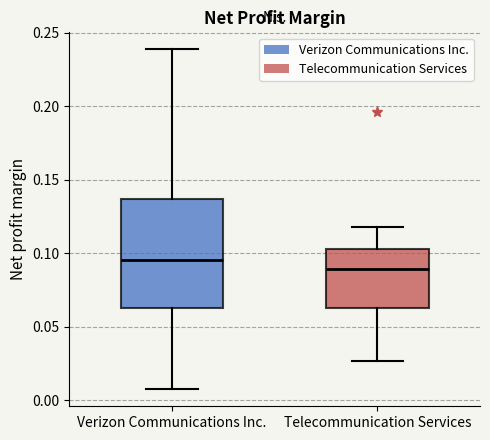

Comparing the boxes themselves (not the whiskers), which one is the tallest?

Verizon Communications Inc.